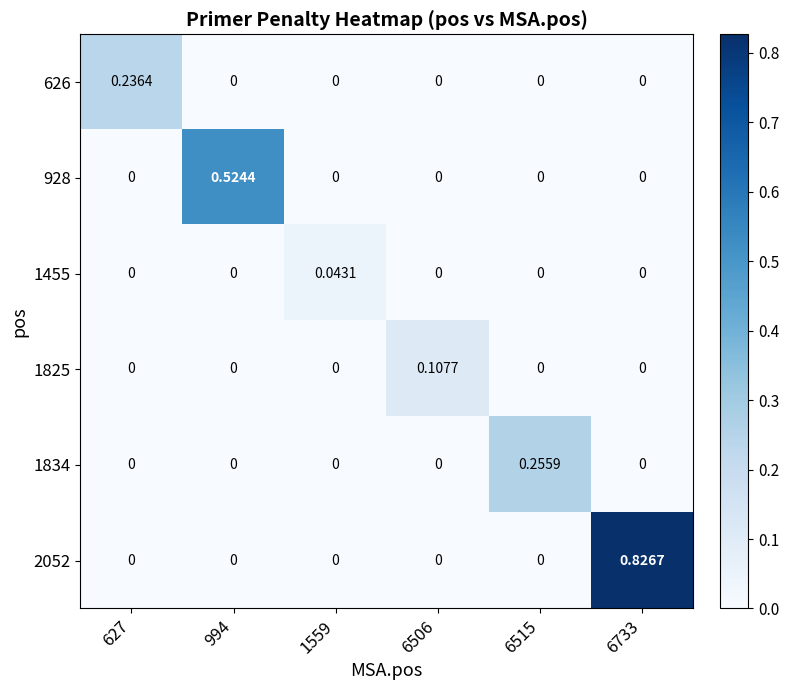

What is the total value across all series at 6733?

0.8